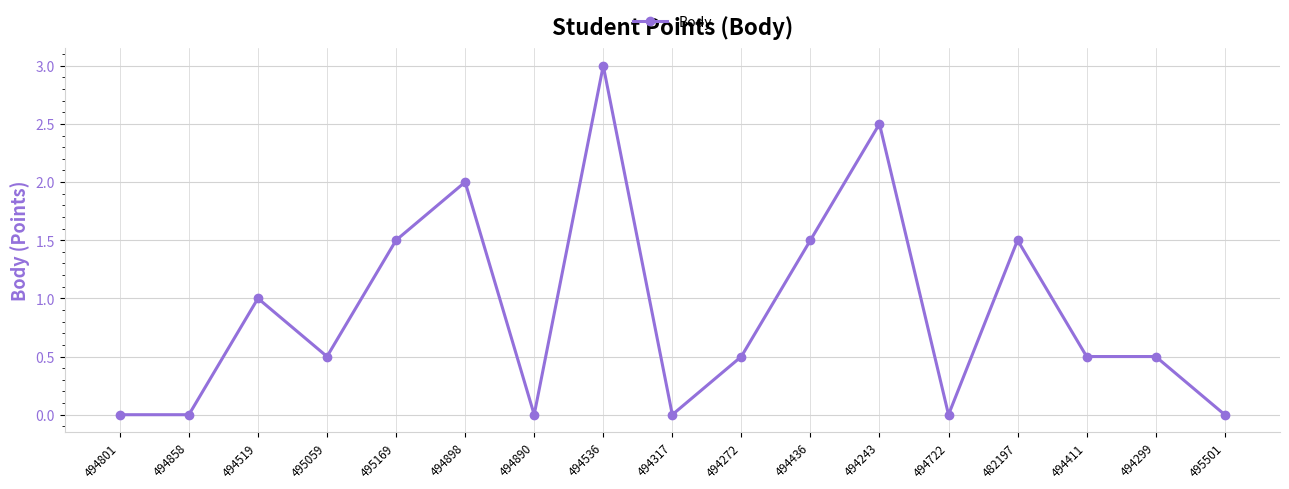

Which label corresponds to the largest value in the chart?

494536